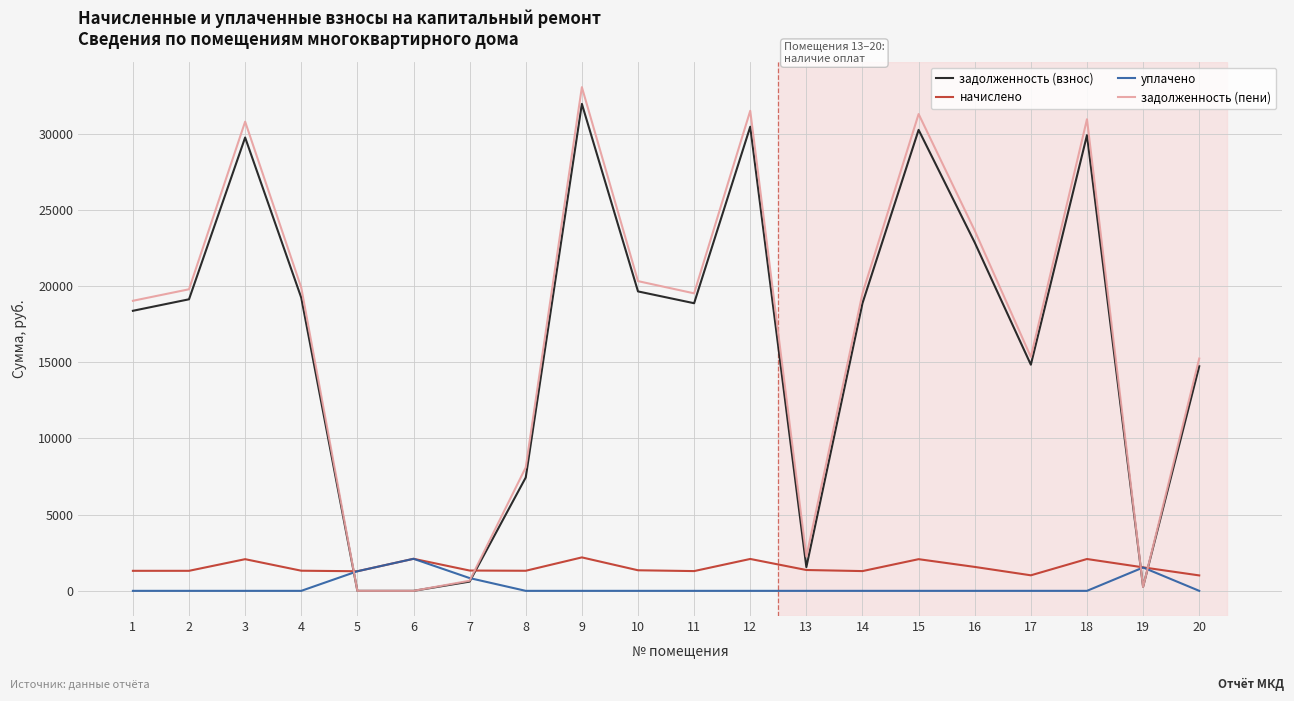

At how many categories does at least one series exceed 2777?

15